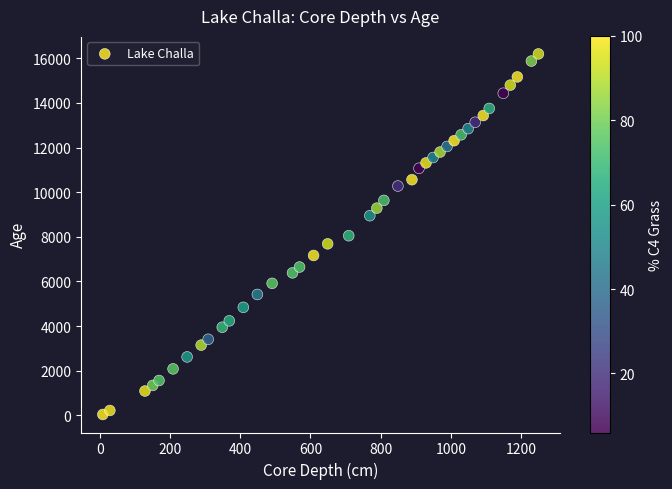

What is the range of Y values (max minus min)?

16161.0